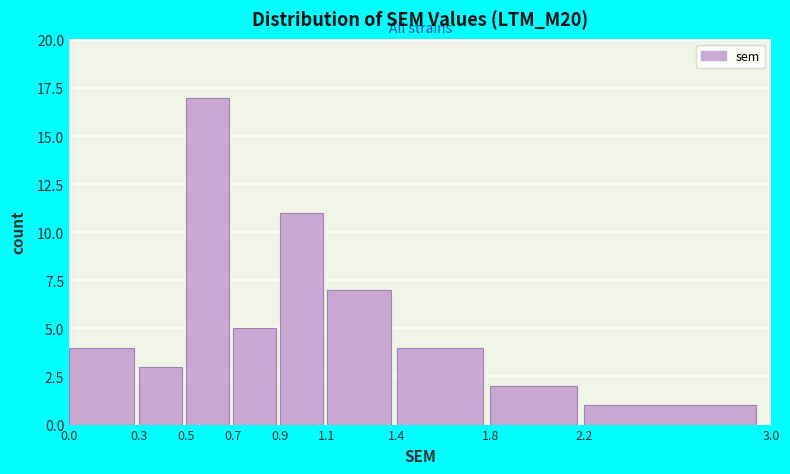

What is the height of the bar covering 0.9 to 1.1 on the x-axis? The values are not printed on the chart, so give them approximately, as read against the axis.

11